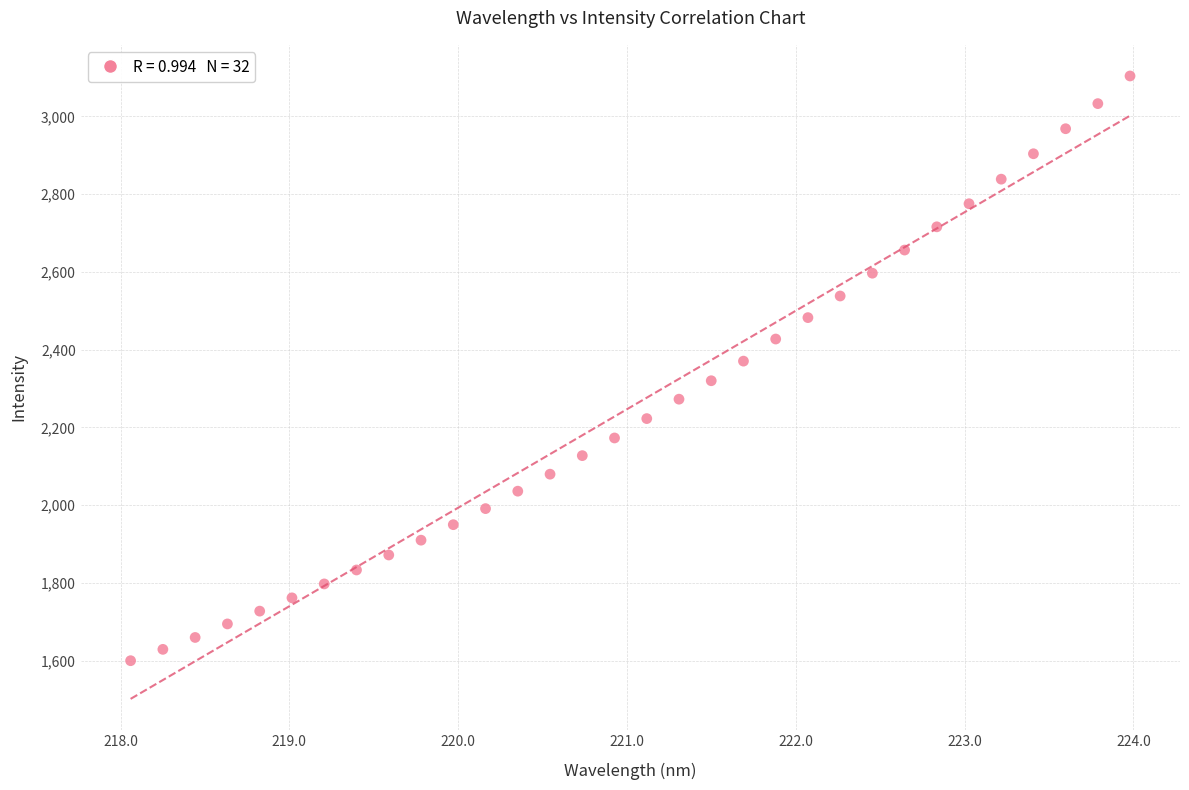

What is the range of X values (max minus min)?

5.9